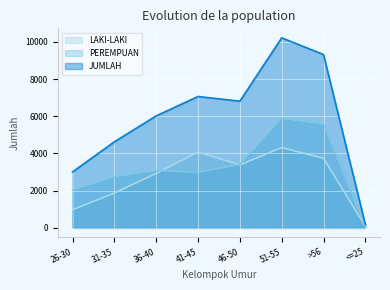

Read the JUMLAH value at 26-30, to the nearest 100.

3000